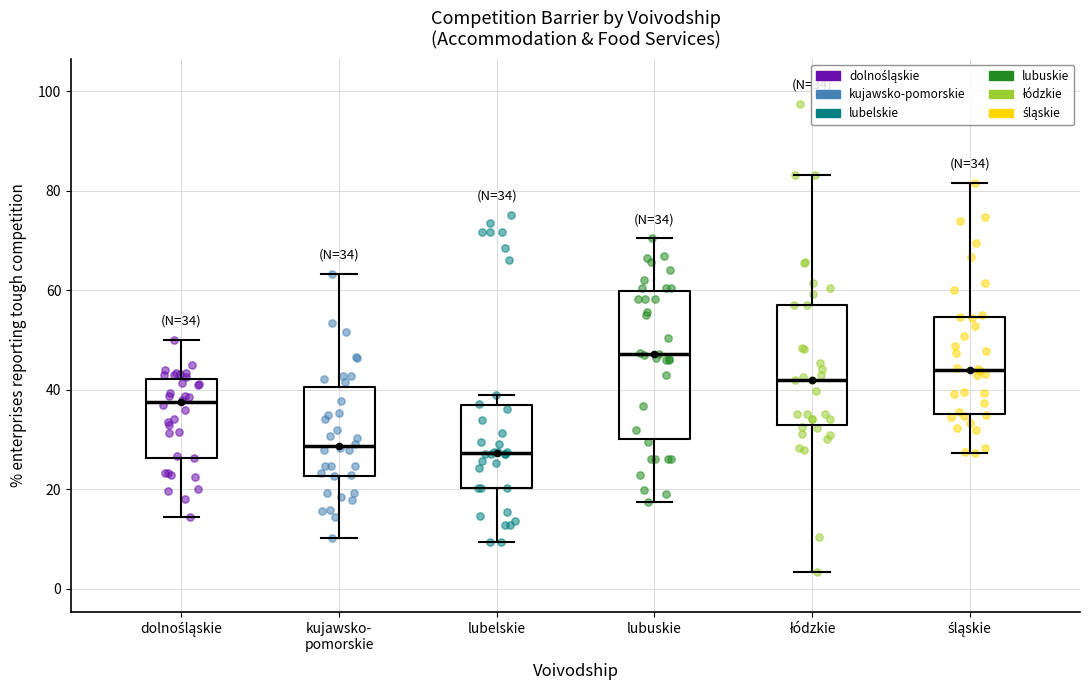

Which box is the tallest, from its lower edge to its upper edge?

lubuskie